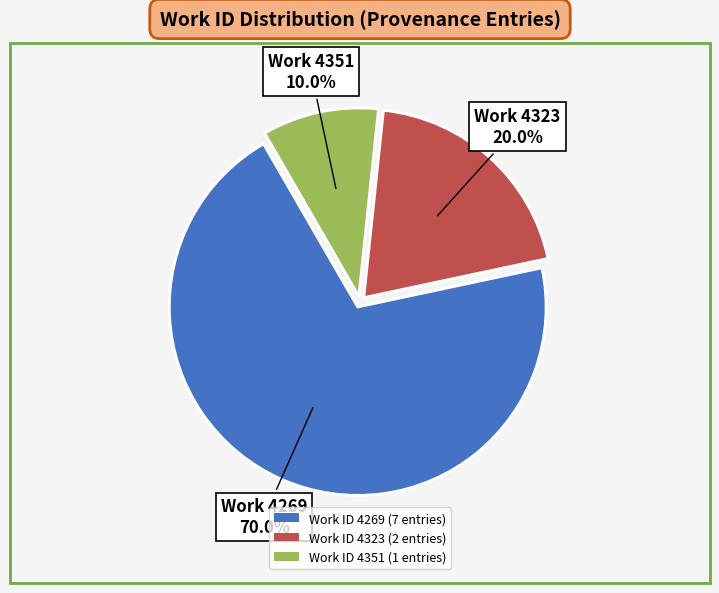

Does Work ID 4269 (7 entries) account for over 50% of the chart?

Yes